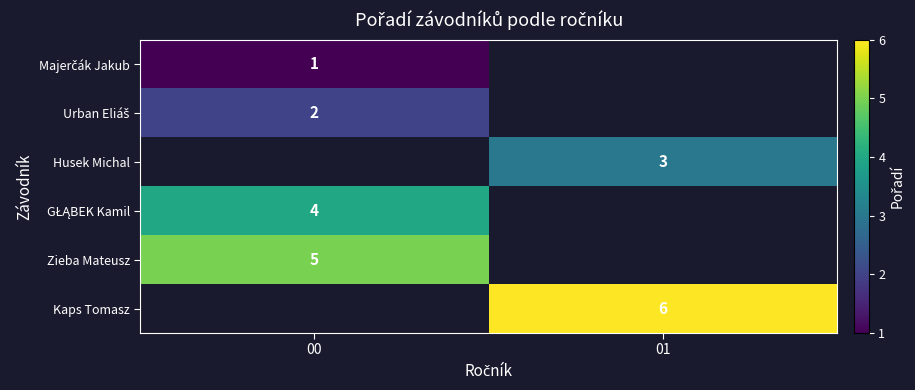

Is it true that Husek Michal equals 4 at 01?

False